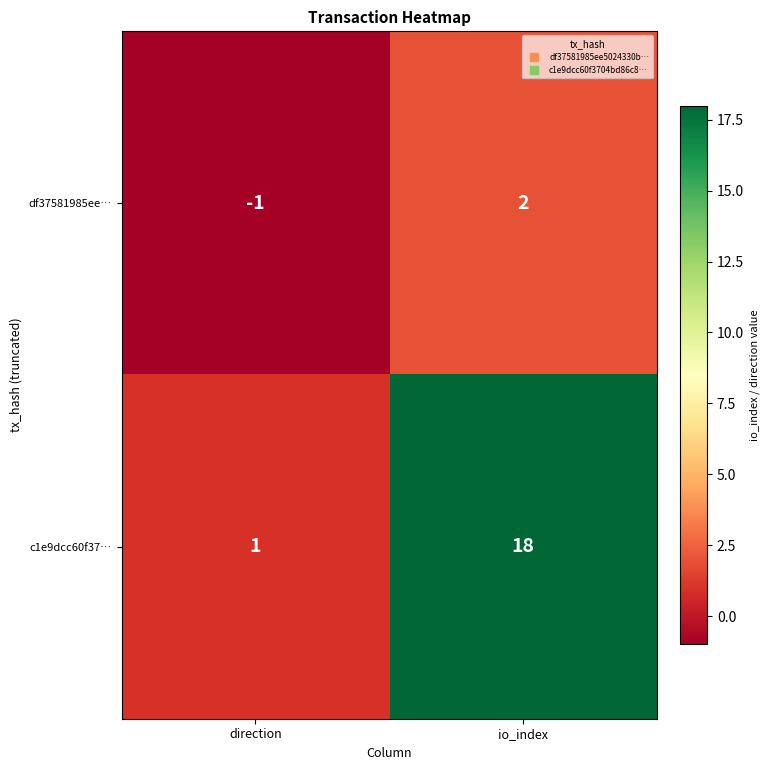

At which category is the sum across all series the highest?

io_index